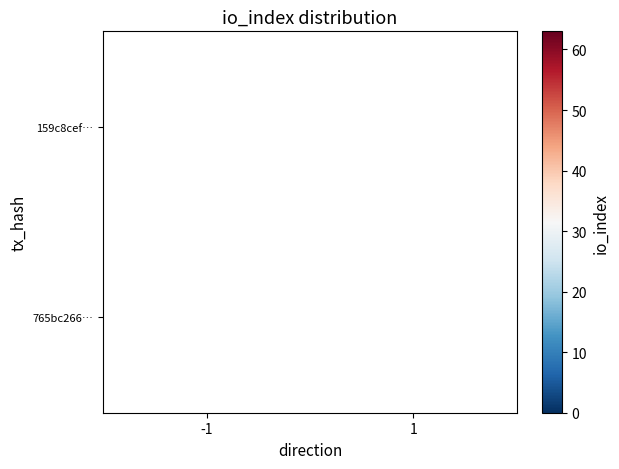

Which has a higher value, 1 or -1?

-1